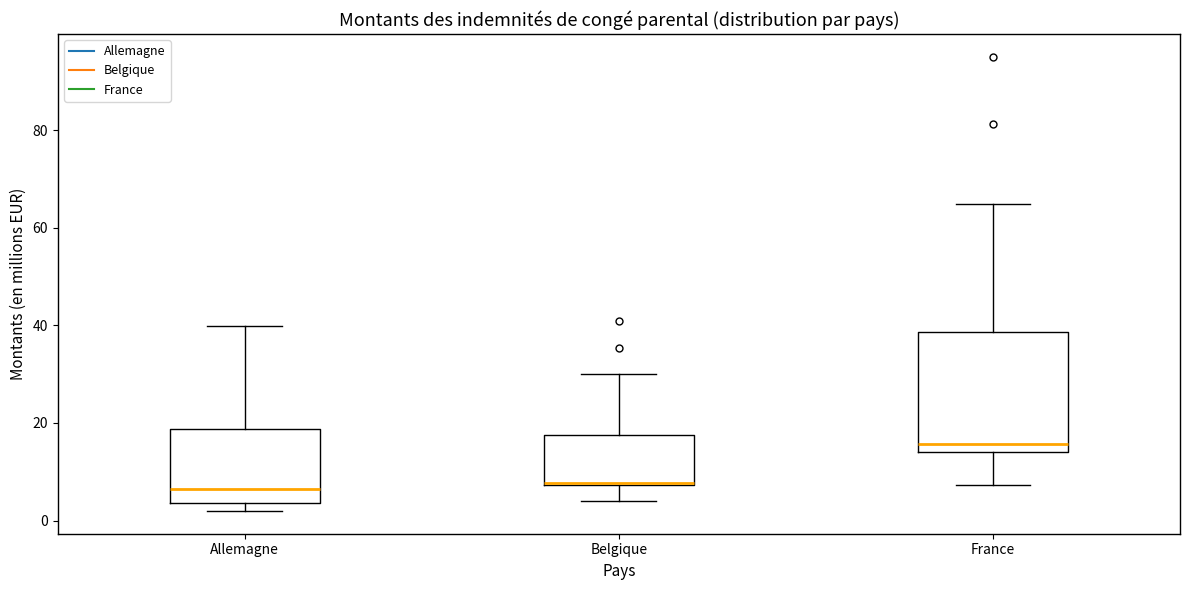

Where is the lower edge of the box for France on the y-axis? The values are not printed on the chart, so give them approximately, as read against the axis.

14